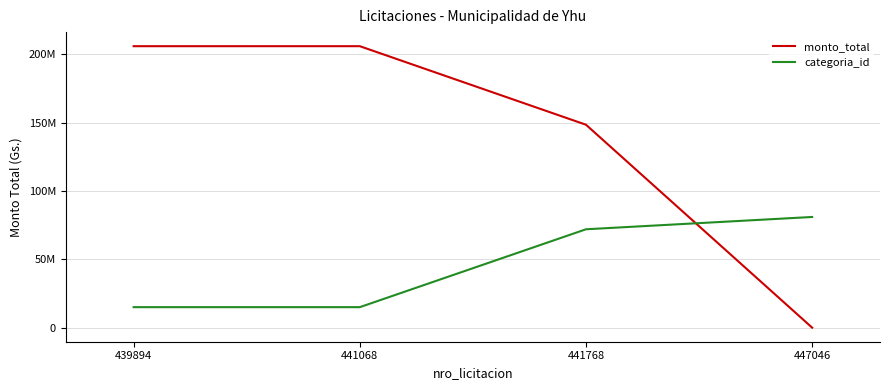

What is the difference between the highest and lowest values at 447046?

81000000